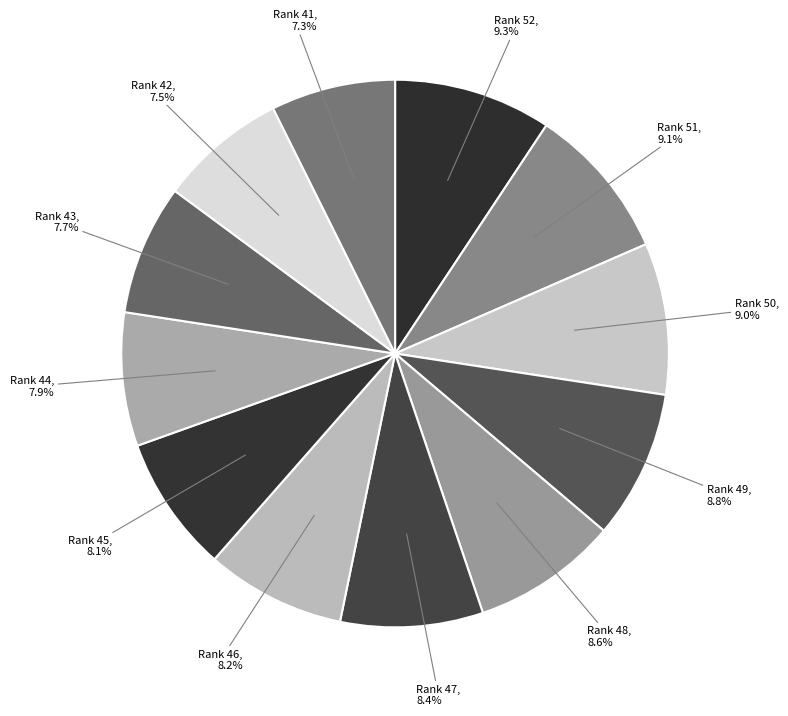

Between Rank 44 and Rank 51, which is larger?

Rank 51